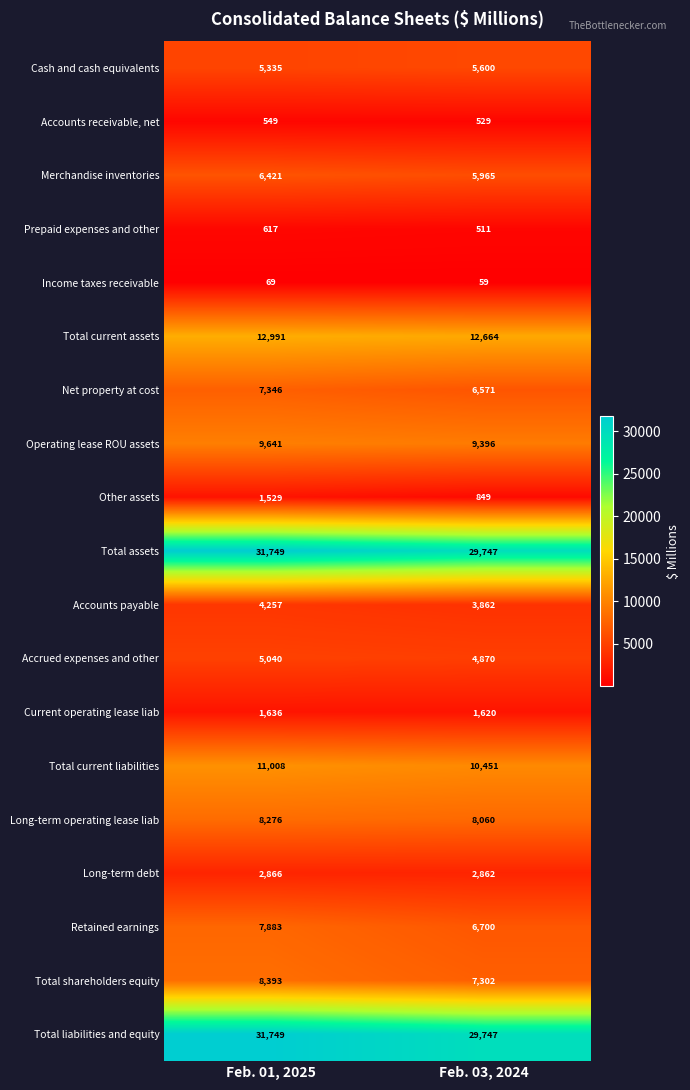

What is the difference between the maximum and minimum values in the Operating lease ROU assets series?

245